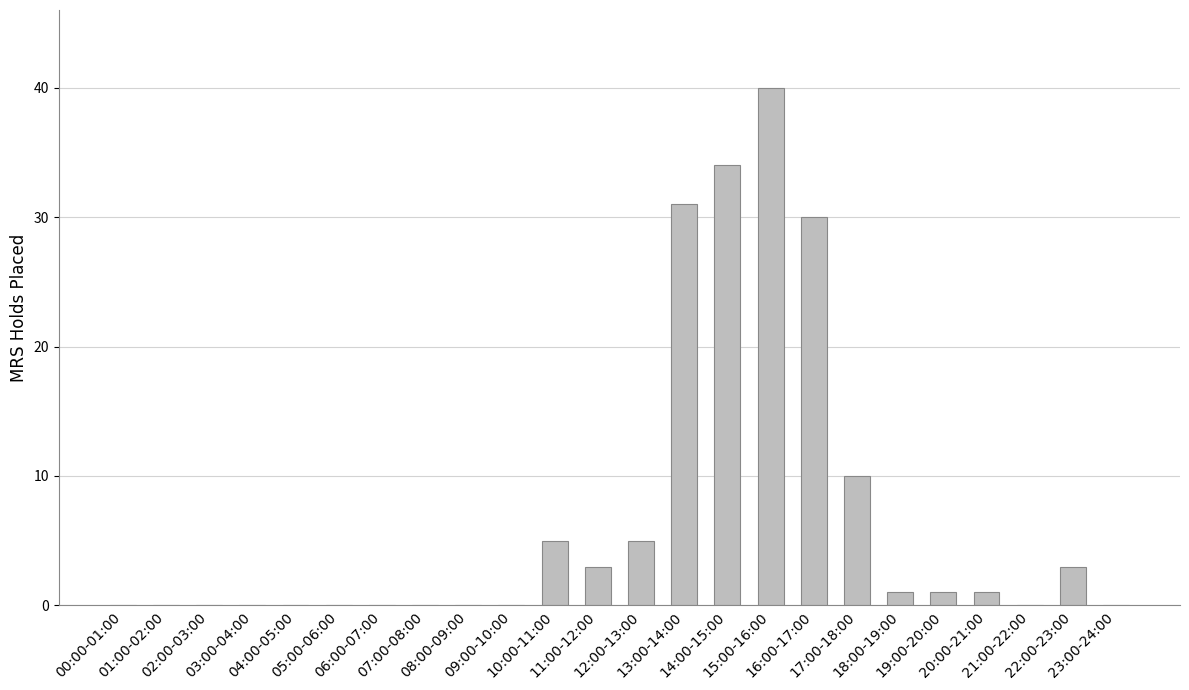

What is the sum of all values?

164